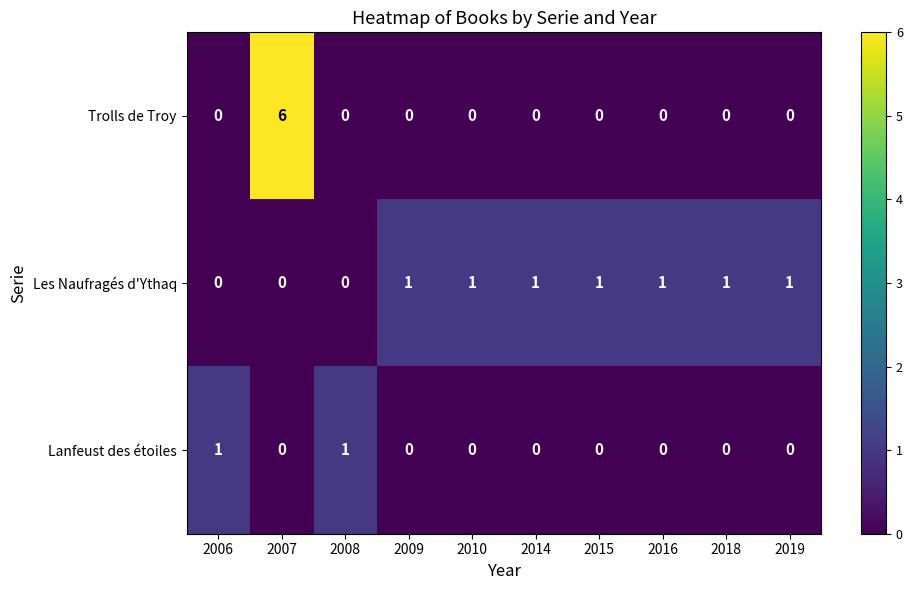

Reading right to left, transcribe all the data shown in this chart.

Trolls de Troy: 0	0	0	0	0	0	0	0	6	0
Les Naufragés d'Ythaq: 1	1	1	1	1	1	1	0	0	0
Lanfeust des étoiles: 0	0	0	0	0	0	0	1	0	1